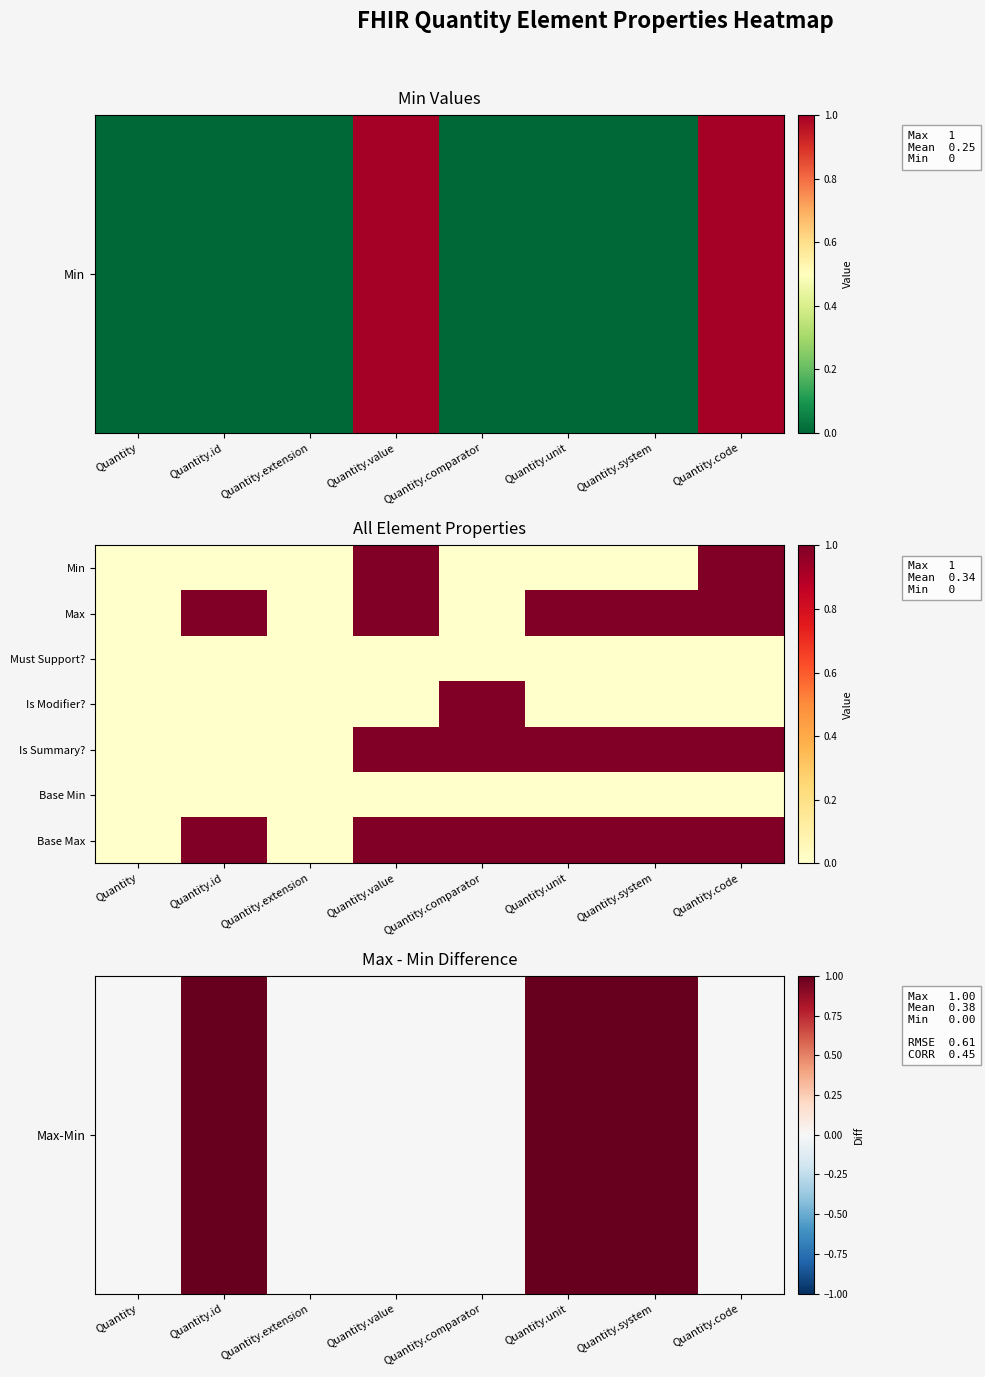

Which label corresponds to the smallest value in the chart?

Quantity